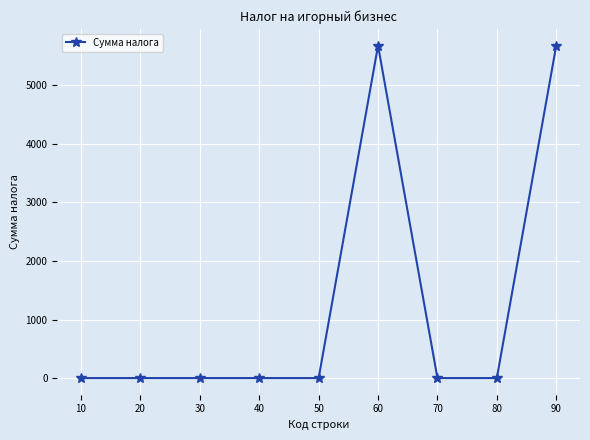

The value at 20 is -2275. True or false?

False